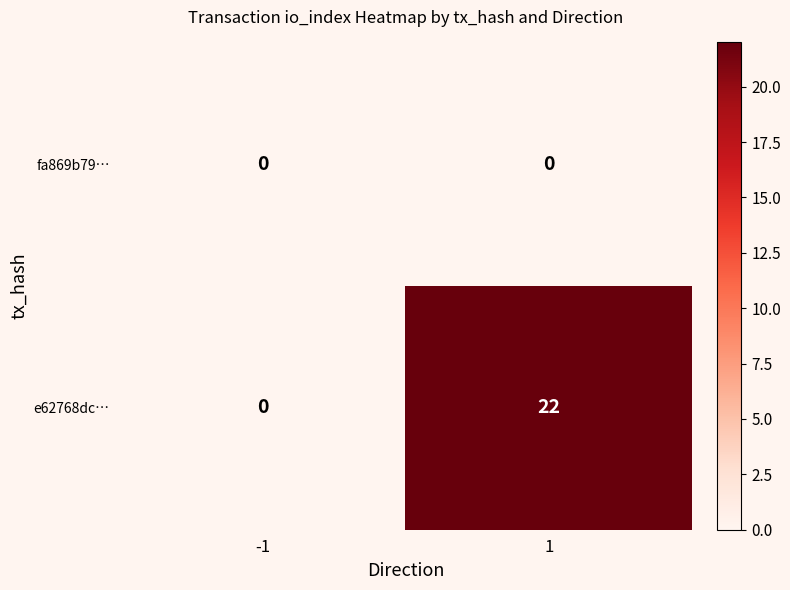

What is the sum of all e62768dc… values?

22